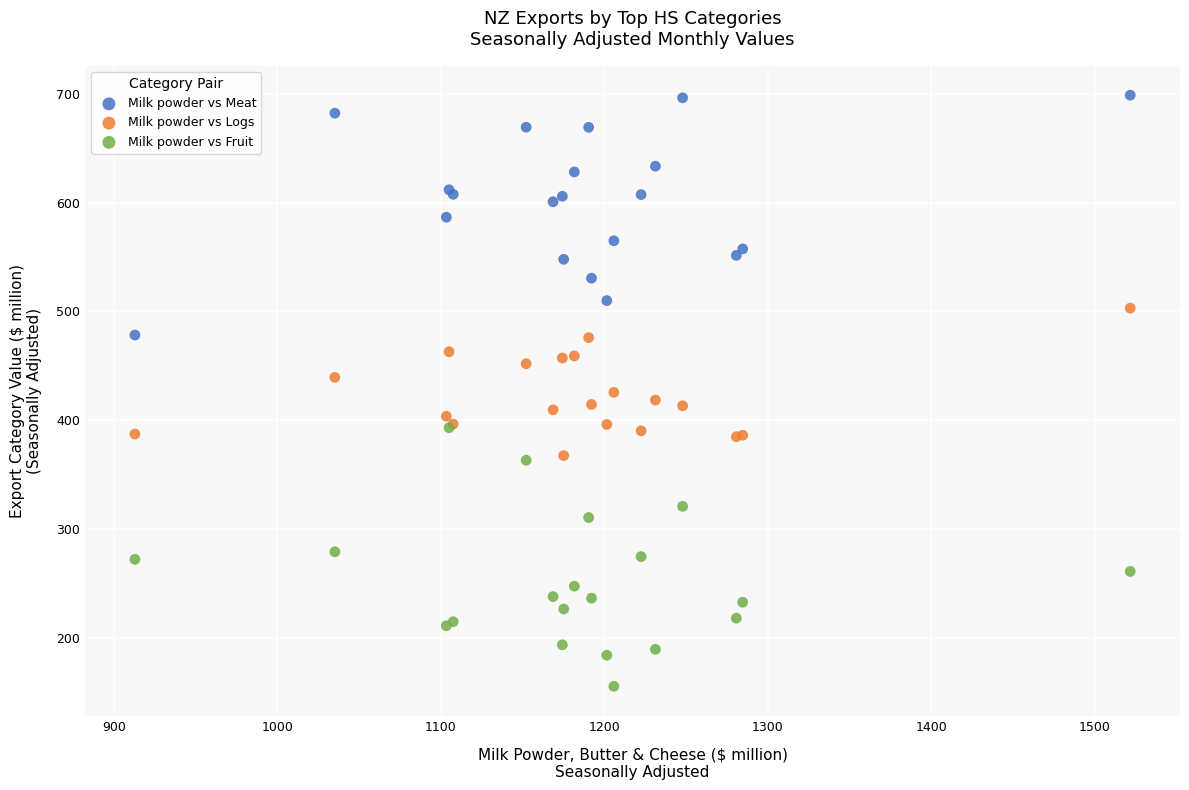

What are all the series names shown in the legend?

Milk powder vs Meat, Milk powder vs Logs, Milk powder vs Fruit